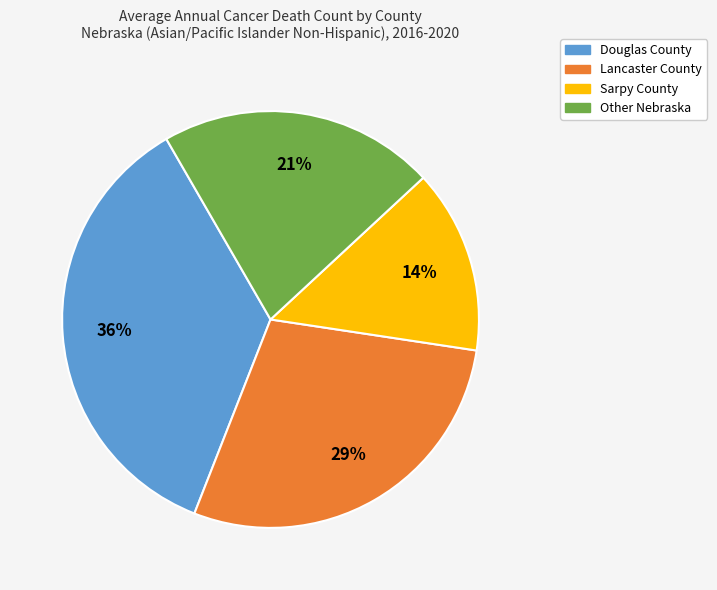

Which category has the biggest portion of the pie?

Douglas County